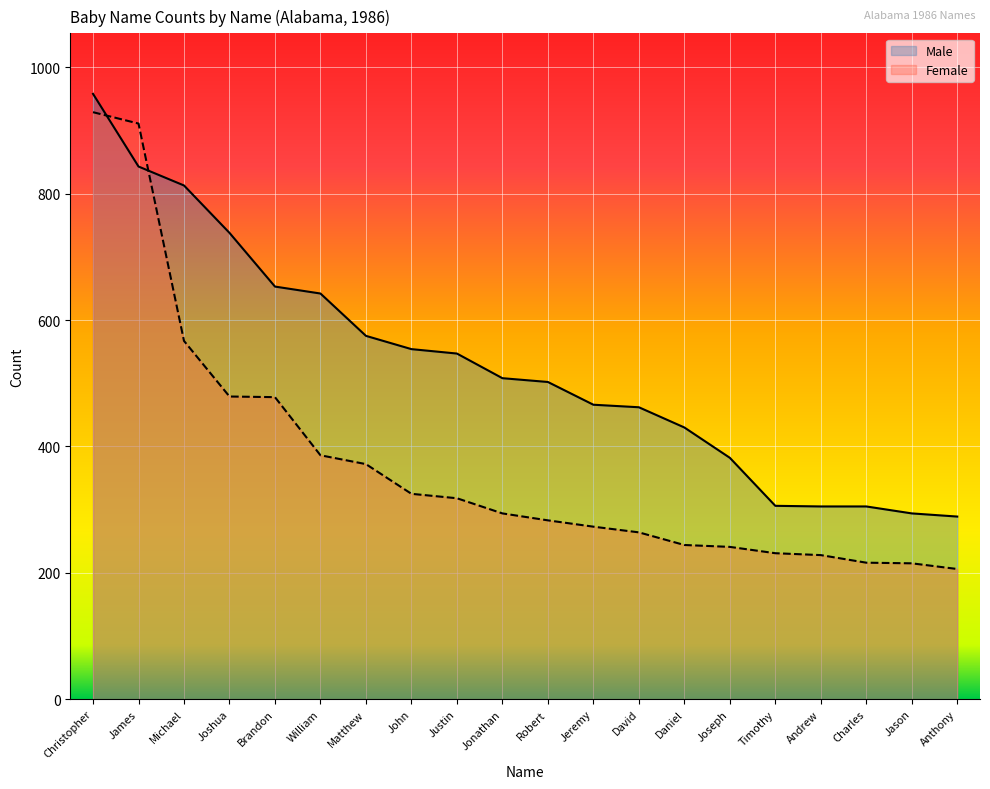

Reading right to left, transcribe all the data shown in this chart.

Male: Anthony=289	Jason=294	Charles=305	Andrew=305	Timothy=306	Joseph=382	Daniel=430	David=462	Jeremy=466	Robert=502	Jonathan=508	Justin=547	John=554	Matthew=575	William=642	Brandon=653	Joshua=738	Michael=813	James=843	Christopher=958
Female: Anthony=206	Jason=215	Charles=216	Andrew=228	Timothy=231	Joseph=241	Daniel=244	David=264	Jeremy=273	Robert=283	Jonathan=294	Justin=318	John=325	Matthew=372	William=386	Brandon=478	Joshua=479	Michael=567	James=911	Christopher=929